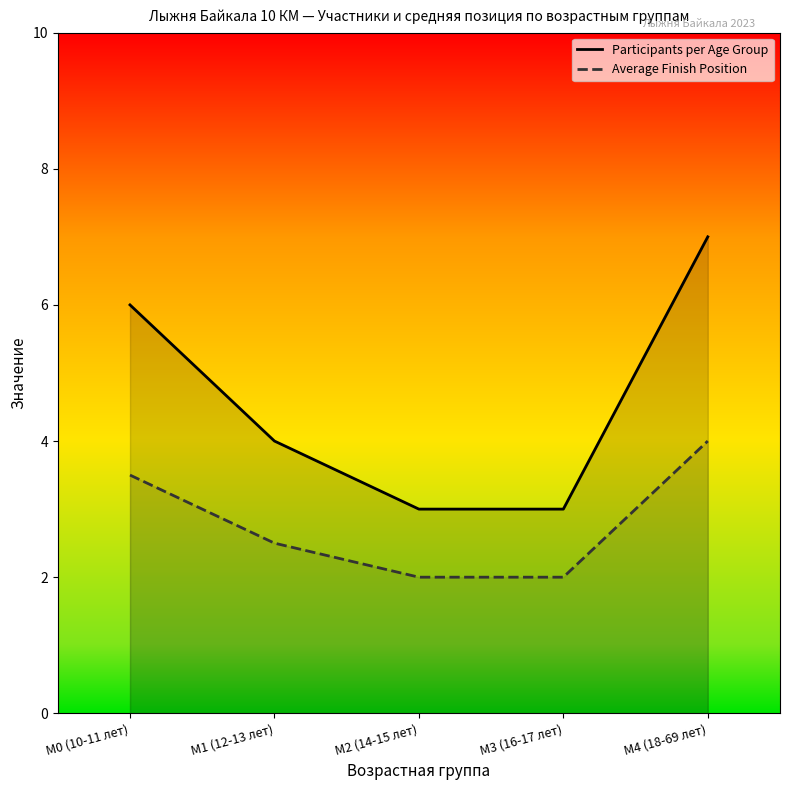

What is the minimum value for Participants per Age Group?

3.0